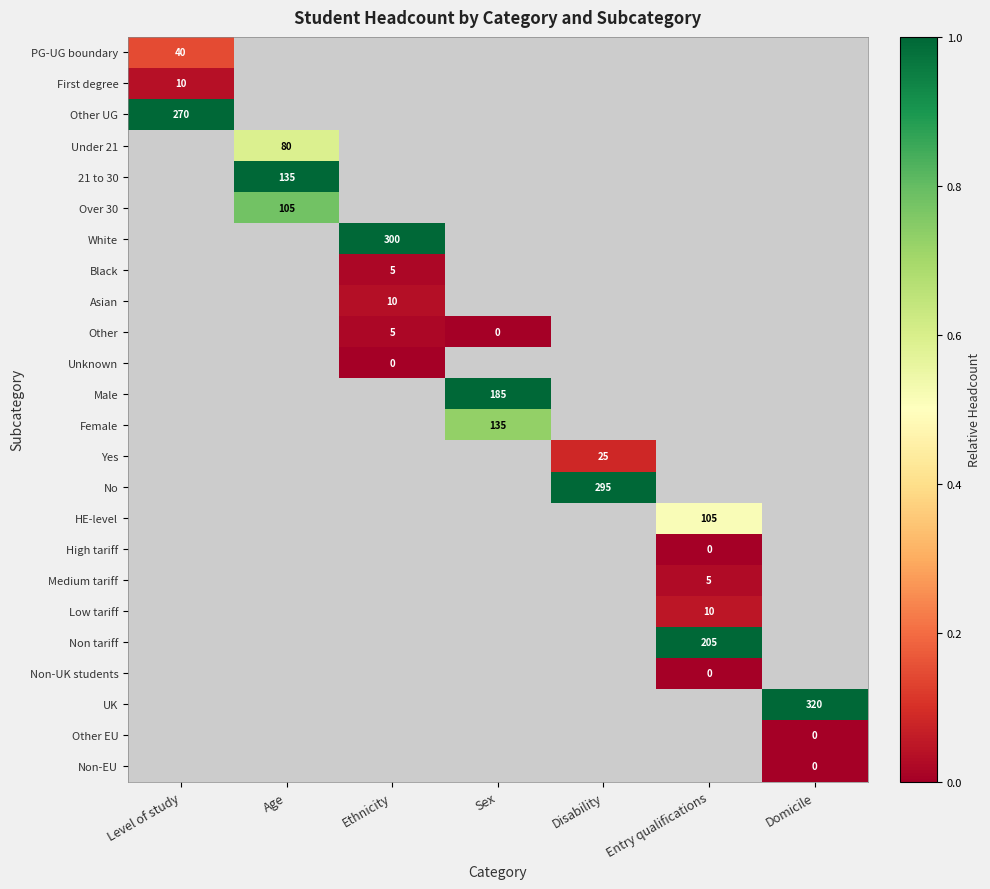

At how many categories does at least one series exceed 0?

7